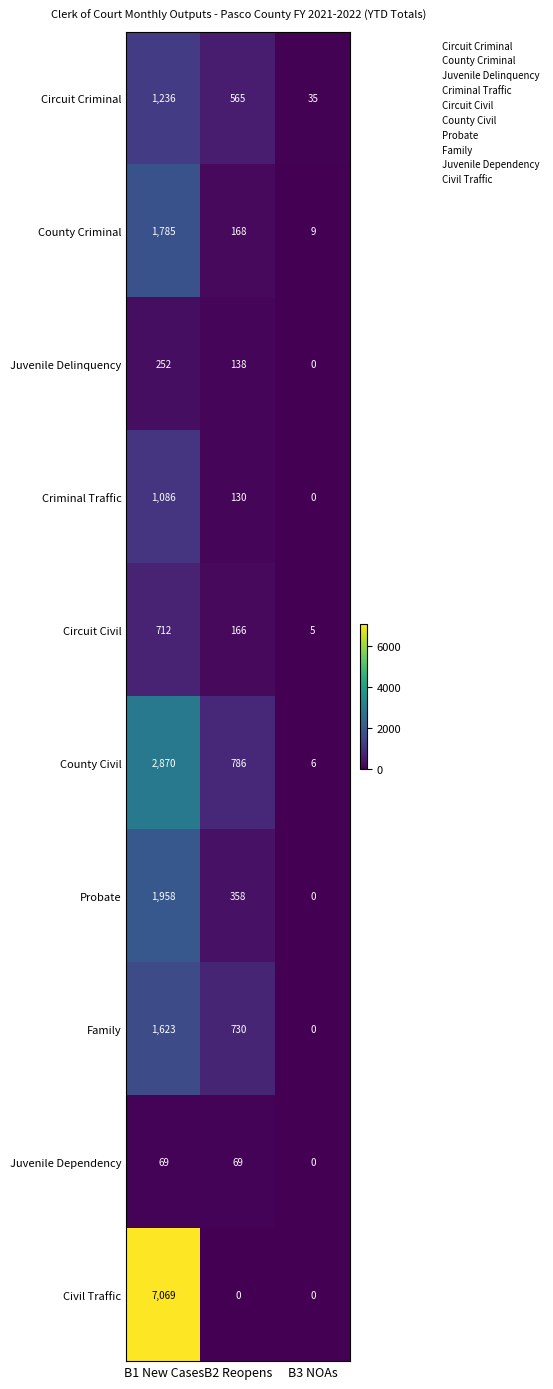

What is the sum of the Juvenile Delinquency values at B3 NOAs and B1 New Cases?

252